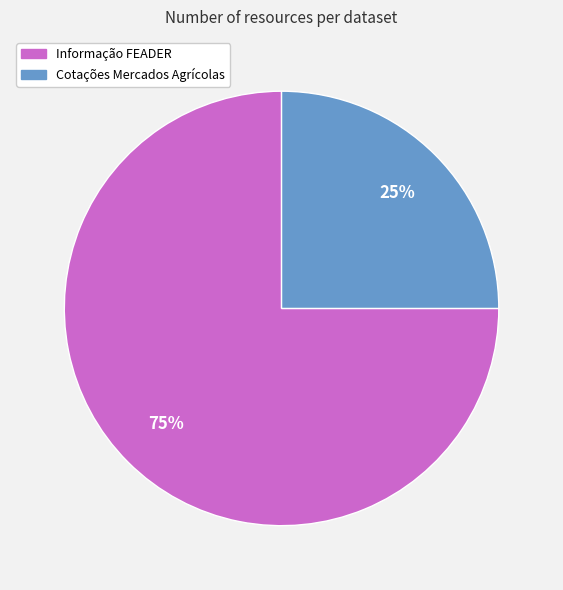

To the nearest percent, what portion does Cotações Mercados Agrícolas represent?

25%